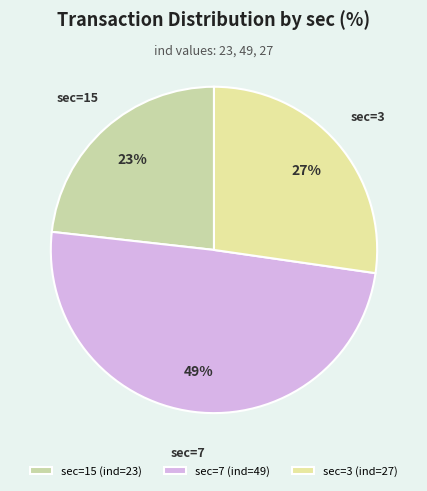

Rank the categories by value from lowest to highest.

sec=15 (ind=23), sec=3 (ind=27), sec=7 (ind=49)